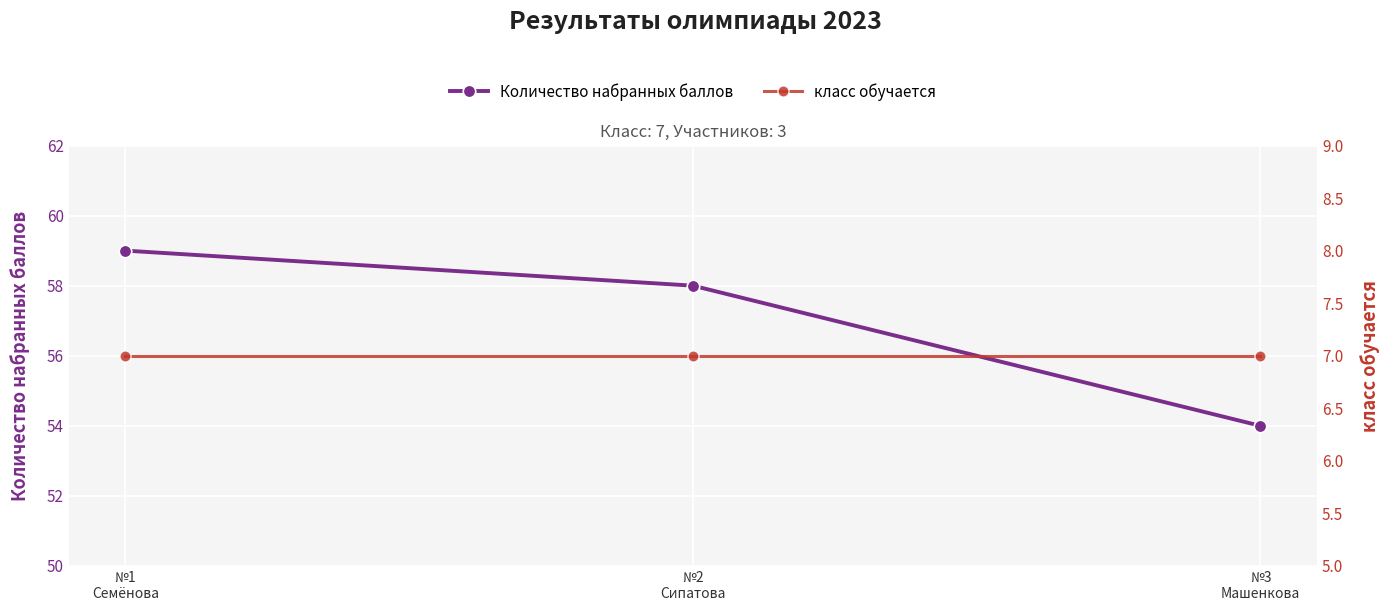

Reading right to left, what are all the values shown in this chart?

Количество набранных баллов: 54	58	59
класс обучается: 7	7	7